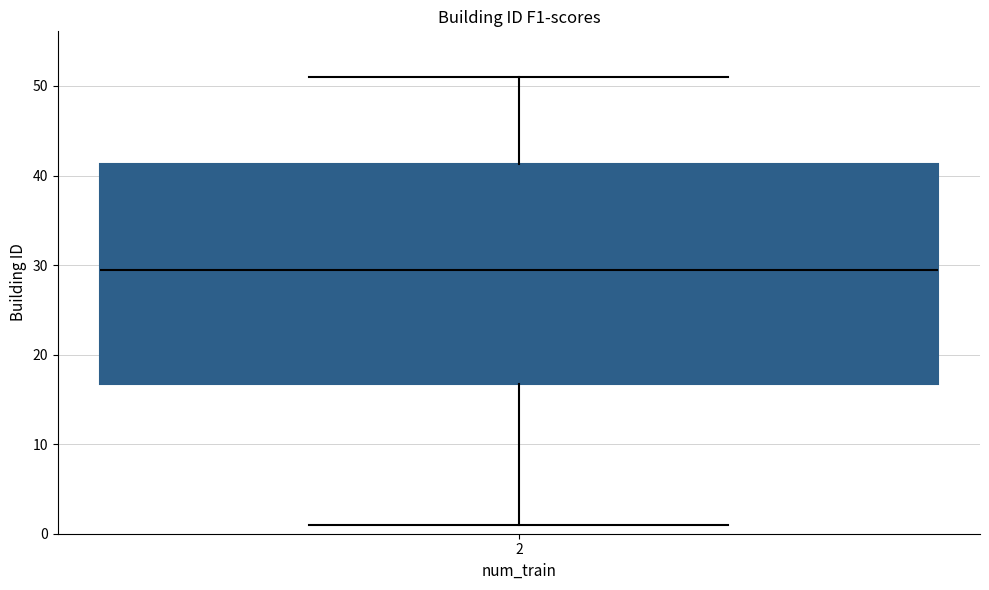

Transcribe this box plot: give where the median line is, the range the box spans, and where the two whiskers end, as read against the y-axis. The values are not printed on the chart, so give them approximately, as read against the axis.

median 30, box 17 to 41, whiskers 1 to 51